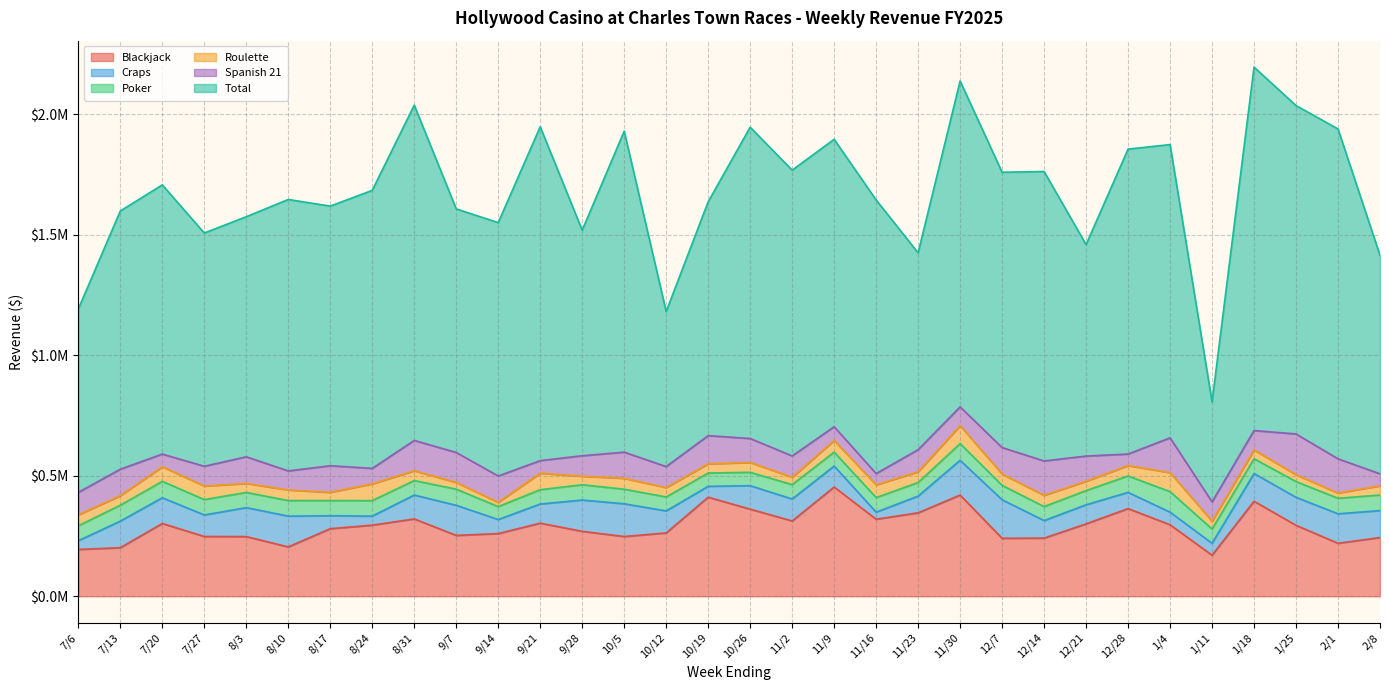

In Blackjack, how many points are lower than both neighbors (excluding endpoints)?

8